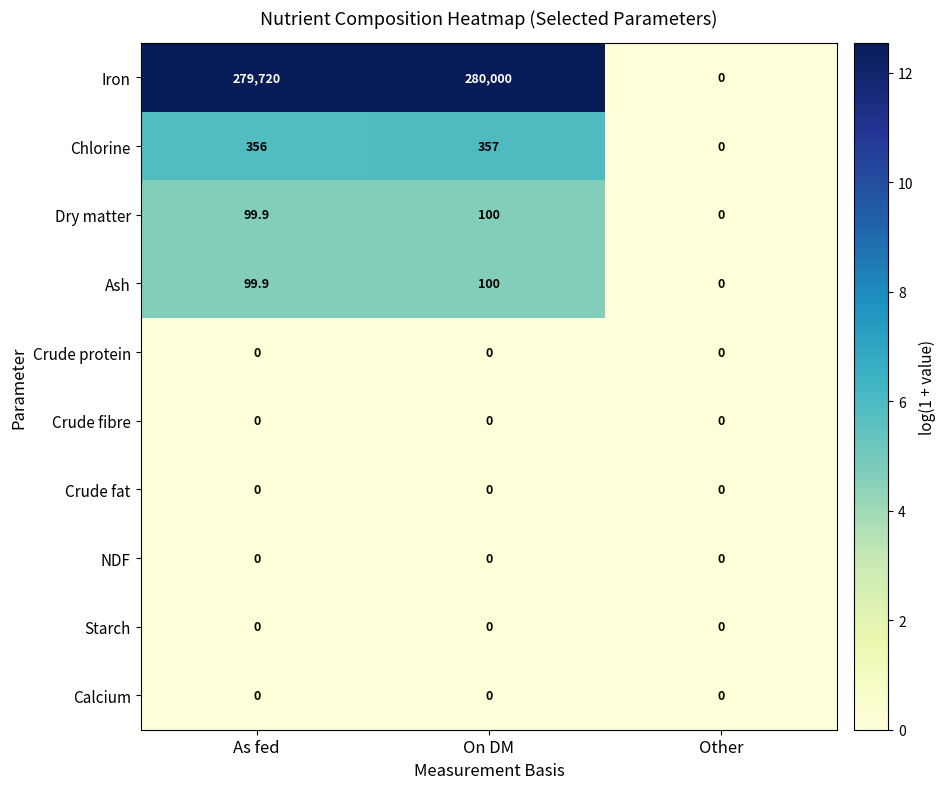

List the labels in order of Dry matter value, smallest first.

Other, As fed, On DM